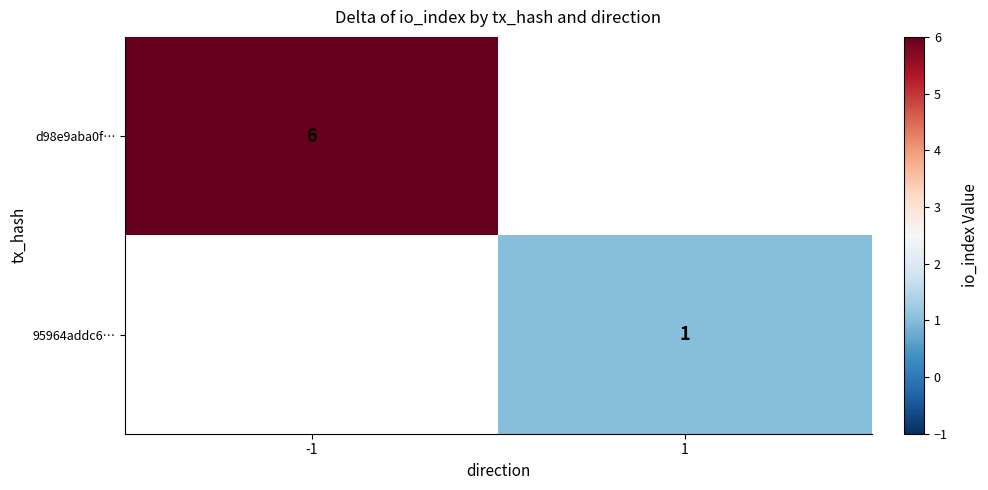

The 95964addc6… series shows 1 at 1. True or false?

True